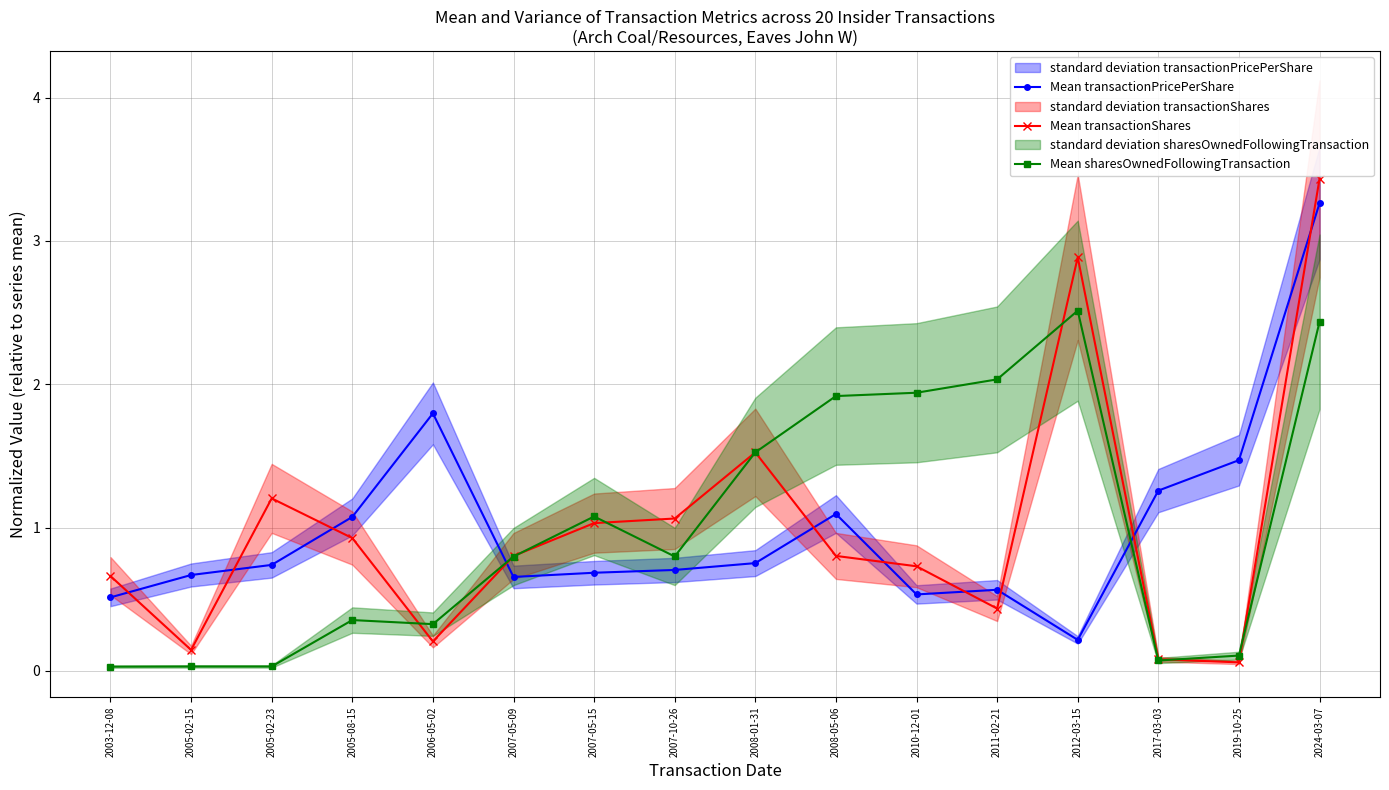

List the series in order of their peak value, lowest first.

Mean sharesOwnedFollowingTransaction, Mean transactionPricePerShare, Mean transactionShares